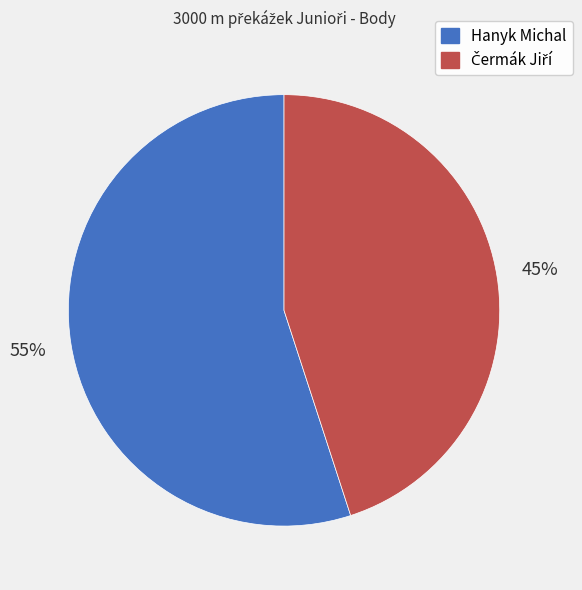

How many slices are in this pie chart?

2